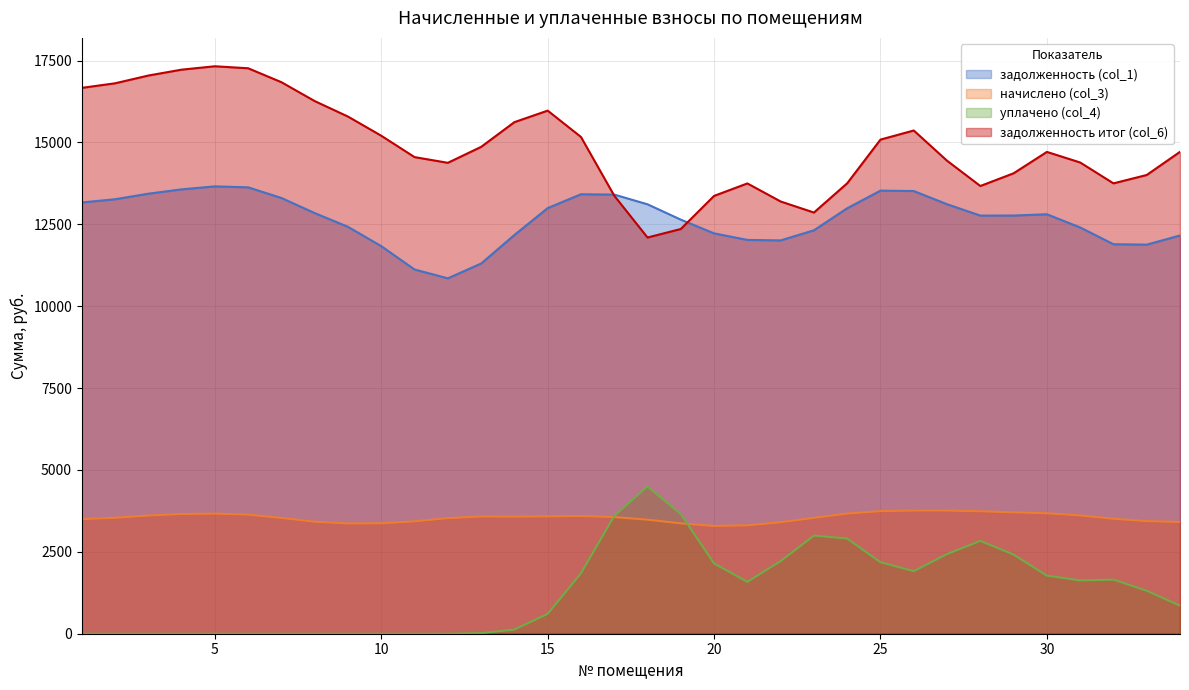

How many lines are shown in the chart?

4